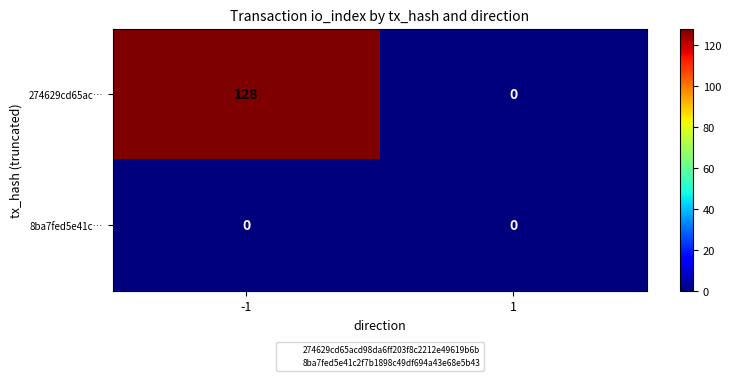

What is the maximum value shown in the chart?

128